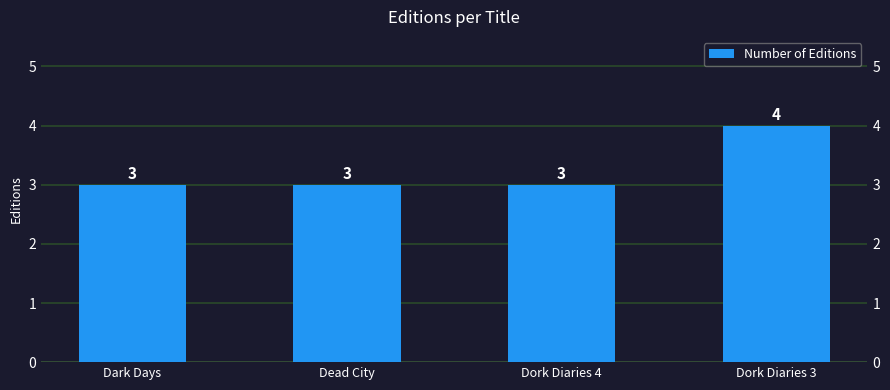

Rank the categories by value from lowest to highest.

Dark Days, Dead City, Dork Diaries 4, Dork Diaries 3